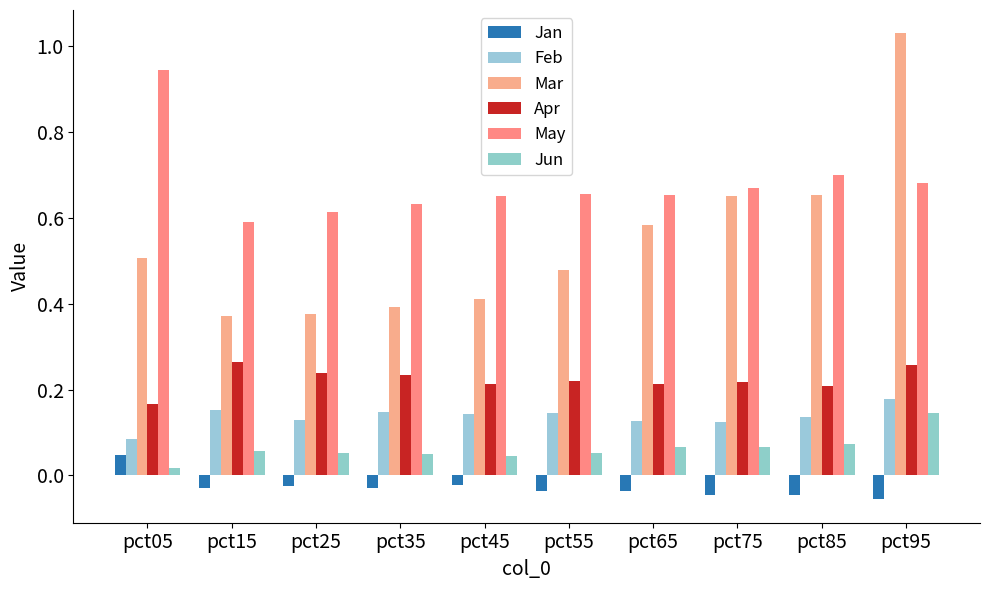

Rank the categories by Mar value from lowest to highest.

pct15, pct25, pct35, pct45, pct55, pct05, pct65, pct75, pct85, pct95